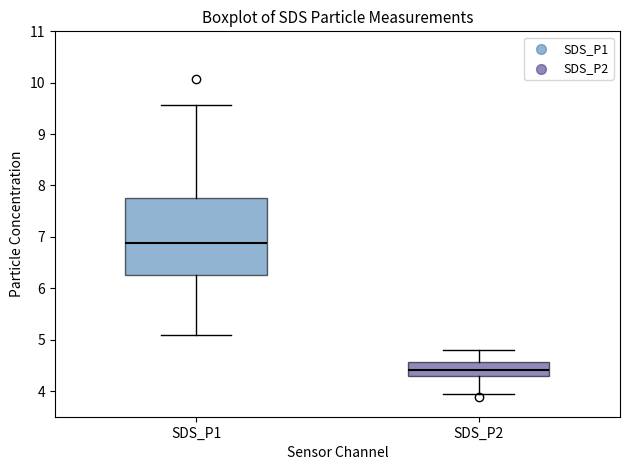

Which box has the lowest median line?

SDS_P2